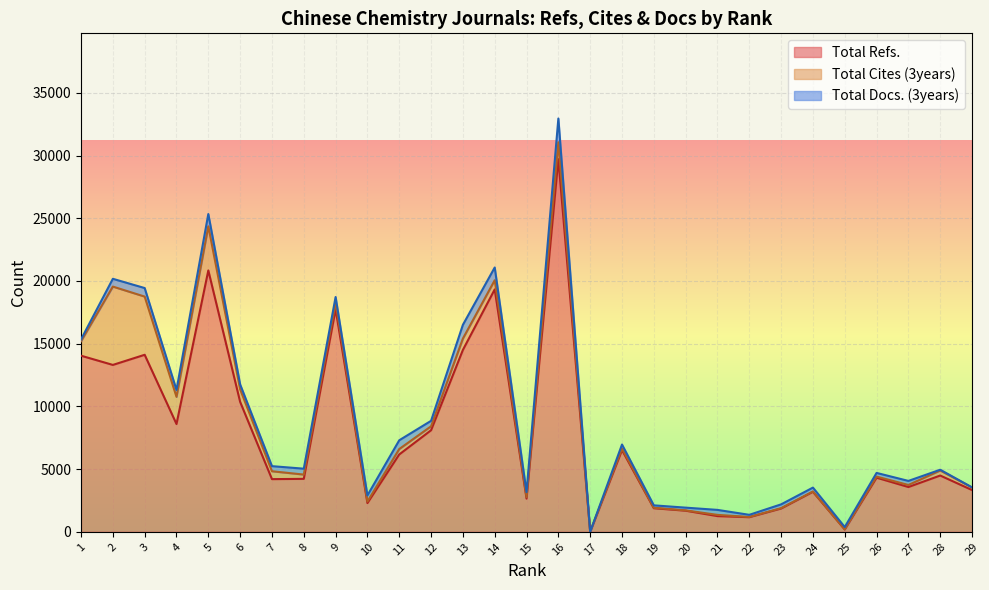

How many series are shown in this chart?

3